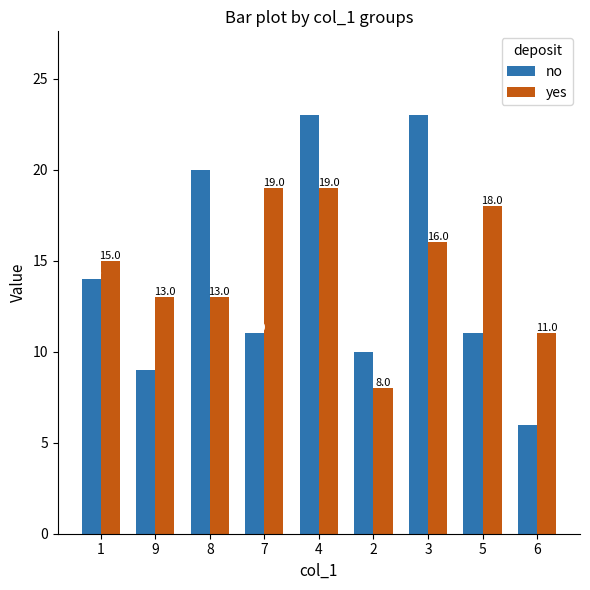

What is the total value across all series at 7?

30